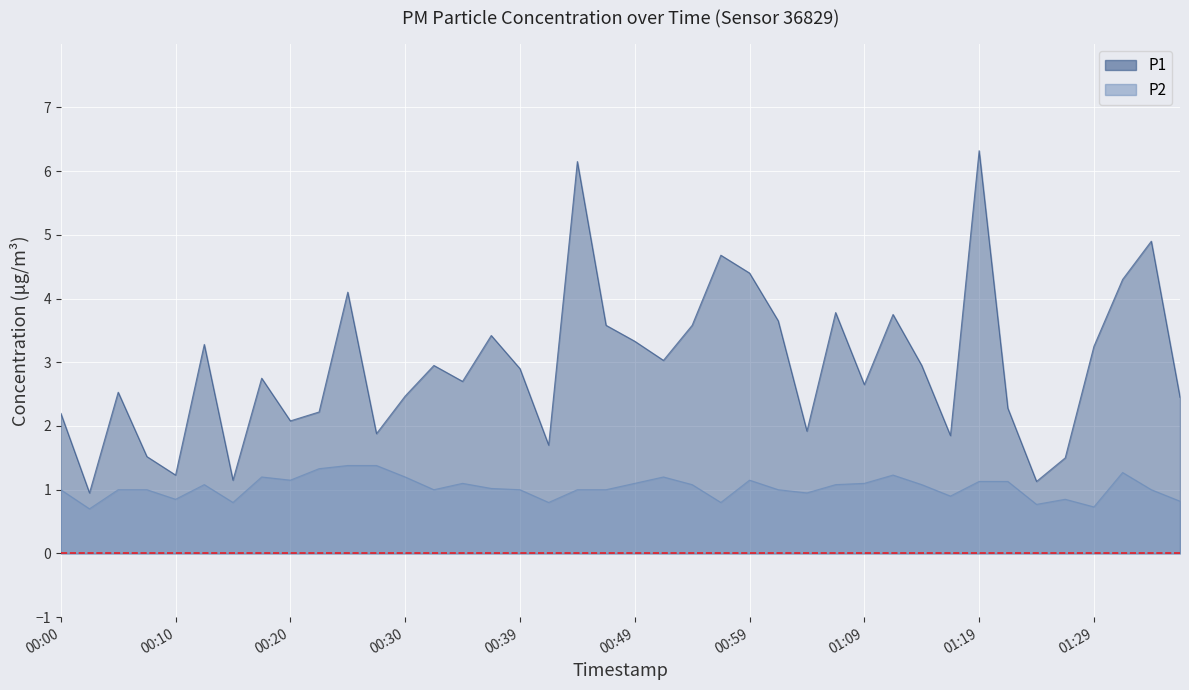

True or false: P1 has a value of 5.1 at 00:49.

False